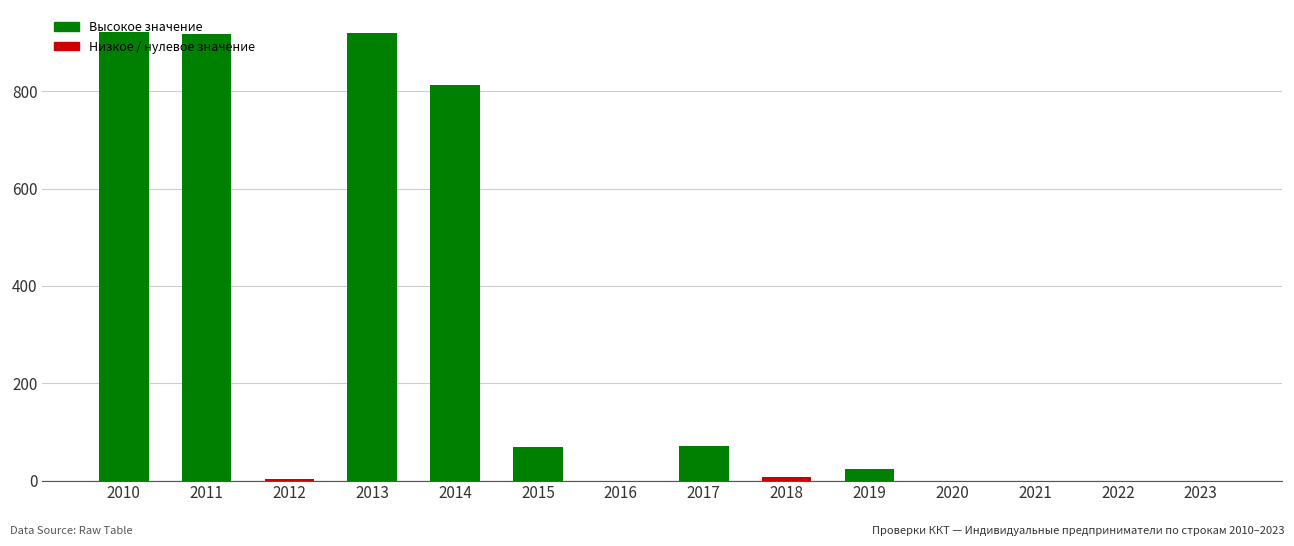

What is the average value?

267